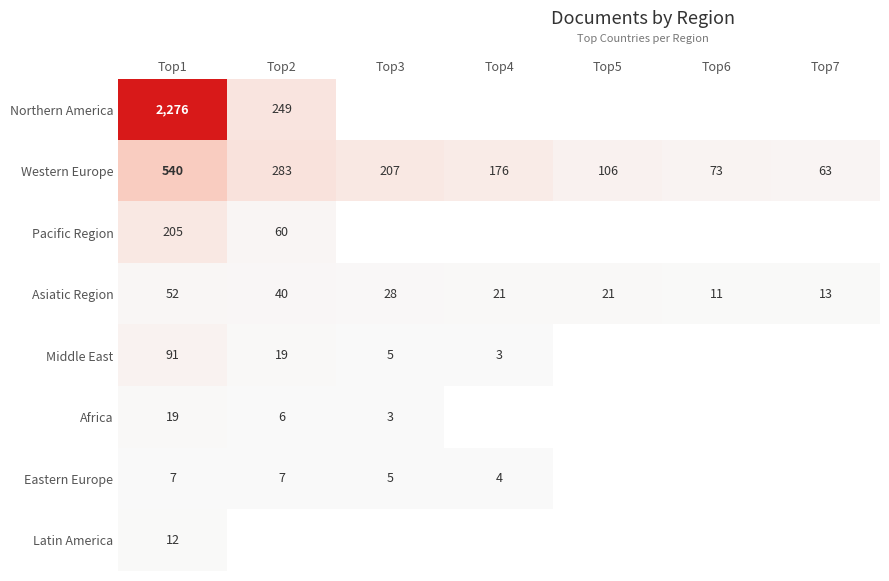

What is the sum of the Western Europe values at Top3 and Top4?

383.0